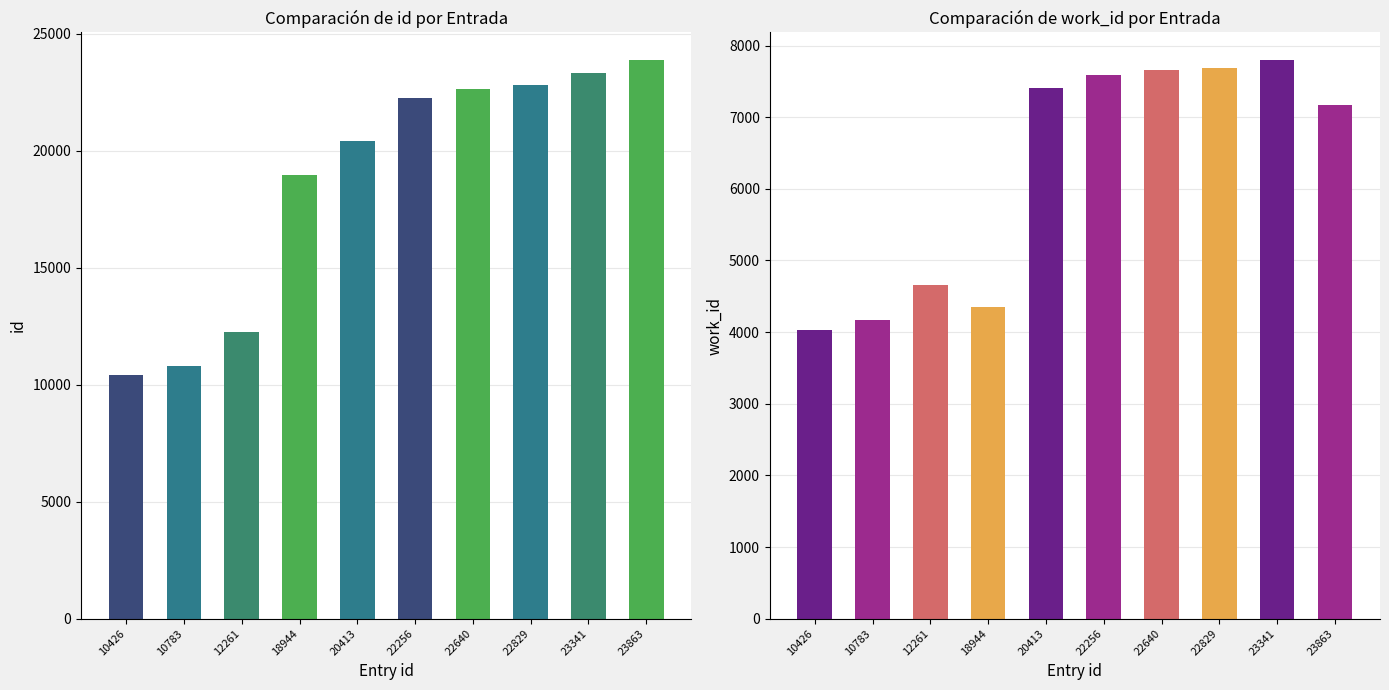

What is the difference between the maximum and minimum values in the work_id series?

3769